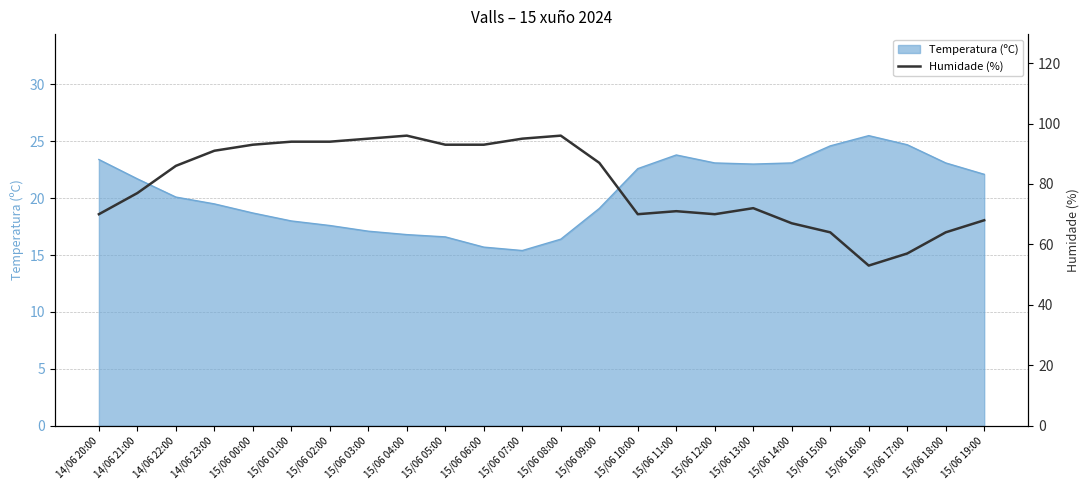

Which label corresponds to the largest value in the chart?

15/06 04:00